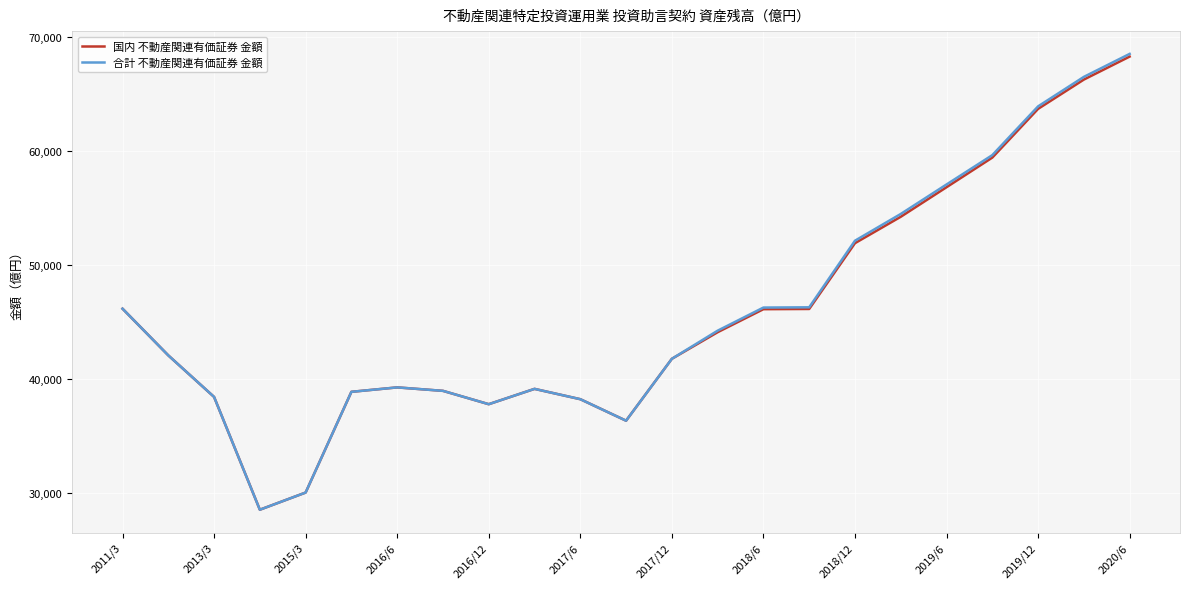

What is the sum of all 合計 不動産関連有価証券 金額 values?

1054215.3